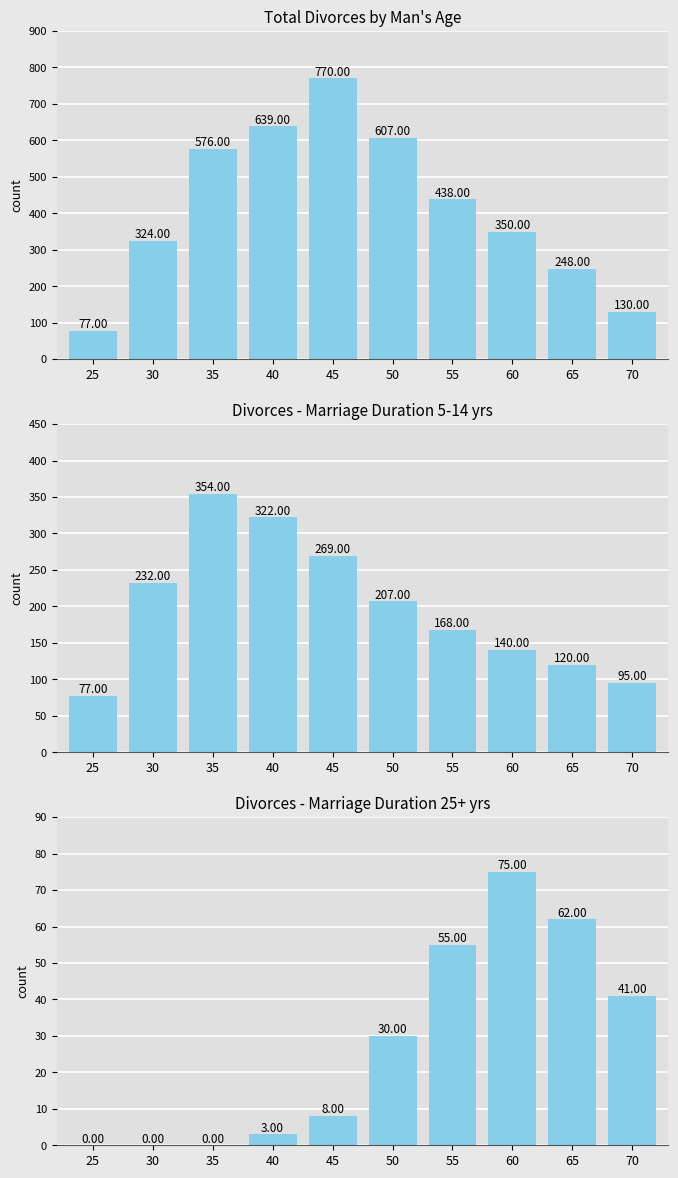

Rank the categories by series_2 value from highest to lowest.

60, 65, 55, 70, 50, 45, 40, 25, 30, 35